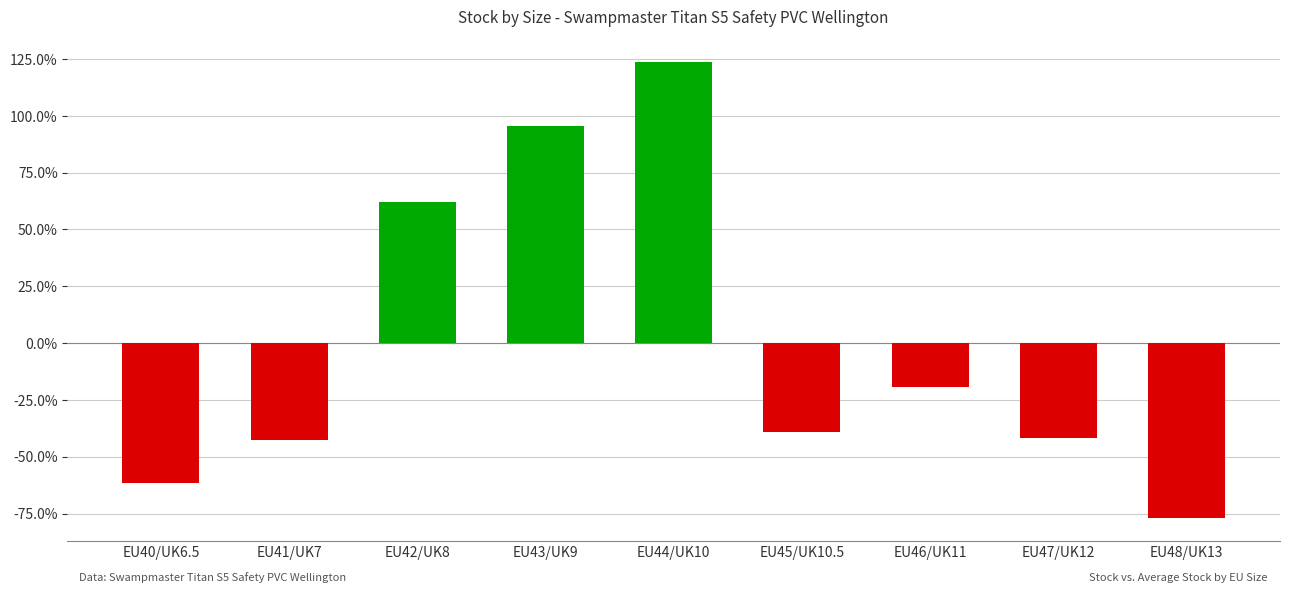

What is the change in value from EU46/UK11 to EU47/UK12?

-22.2